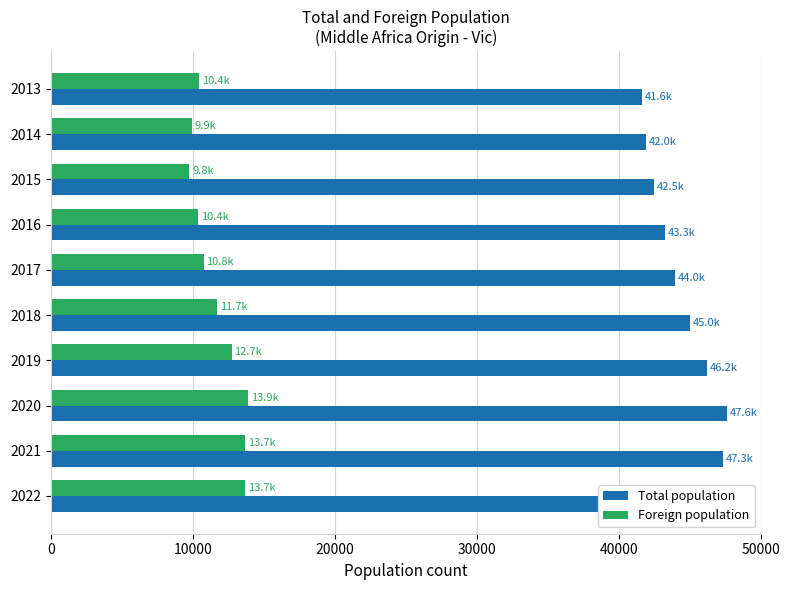

At how many categories does at least one series exceed 19864?

10